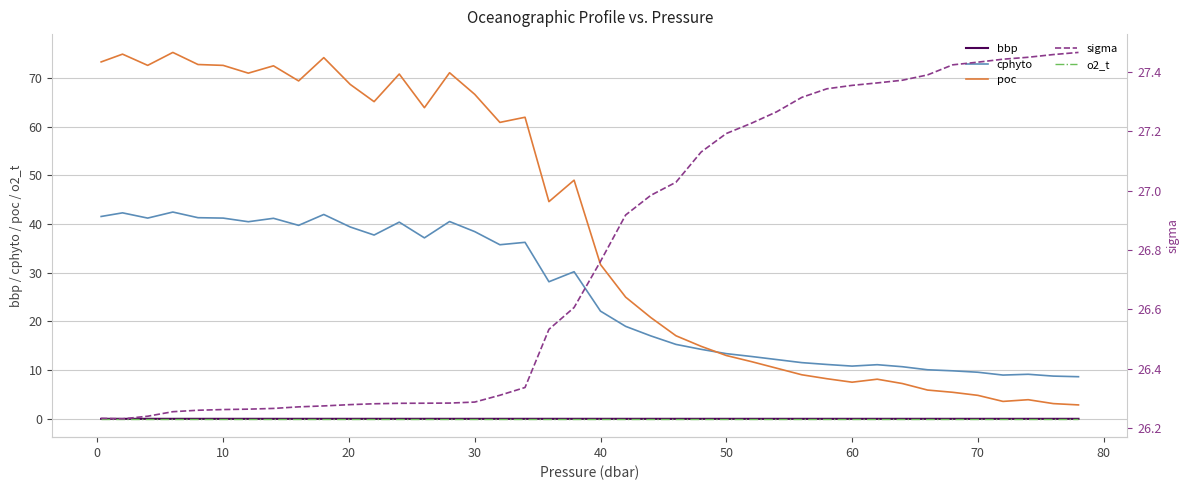

What is the highest value of the cphyto series?

42.5